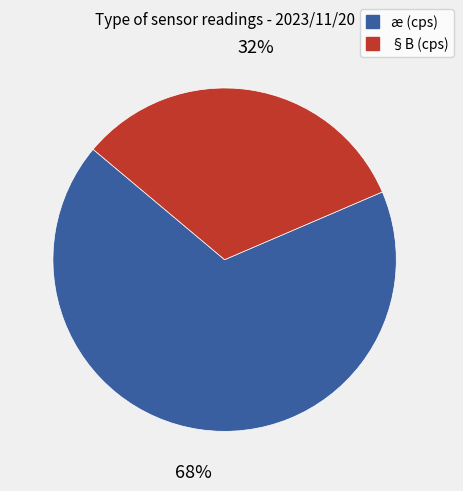

To the nearest percent, what is the average slice percentage?

50%